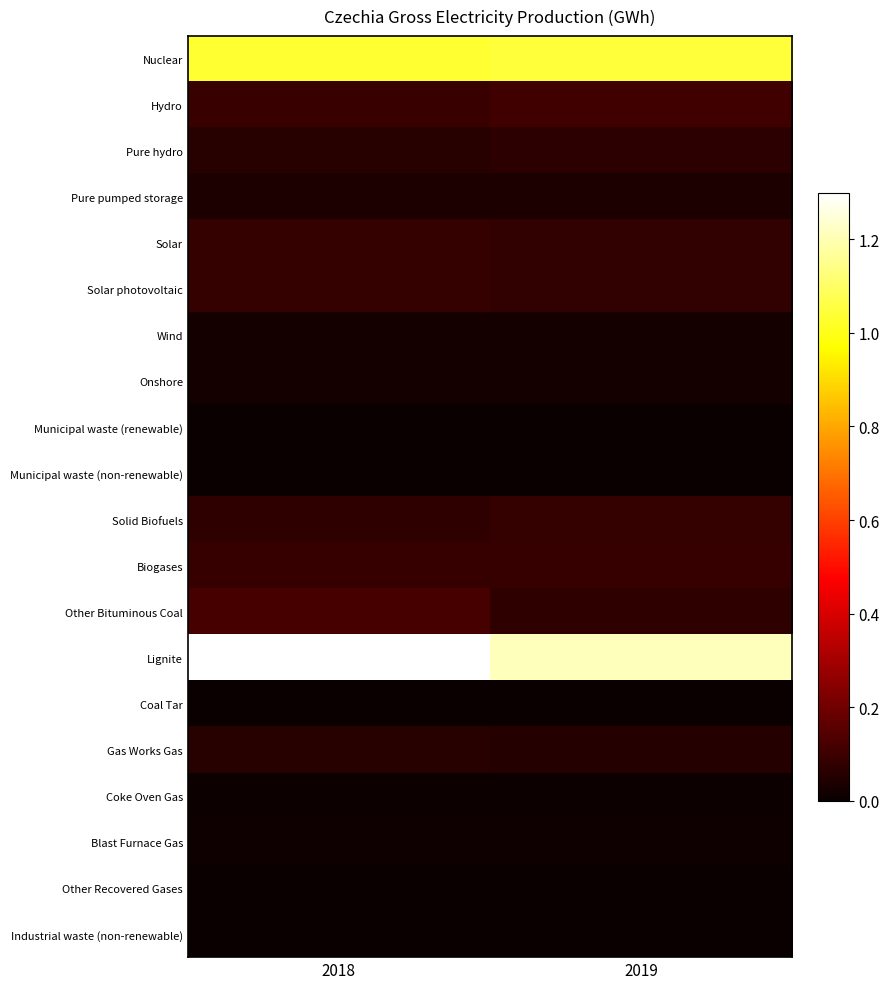

At which category is the sum across all series the highest?

2018